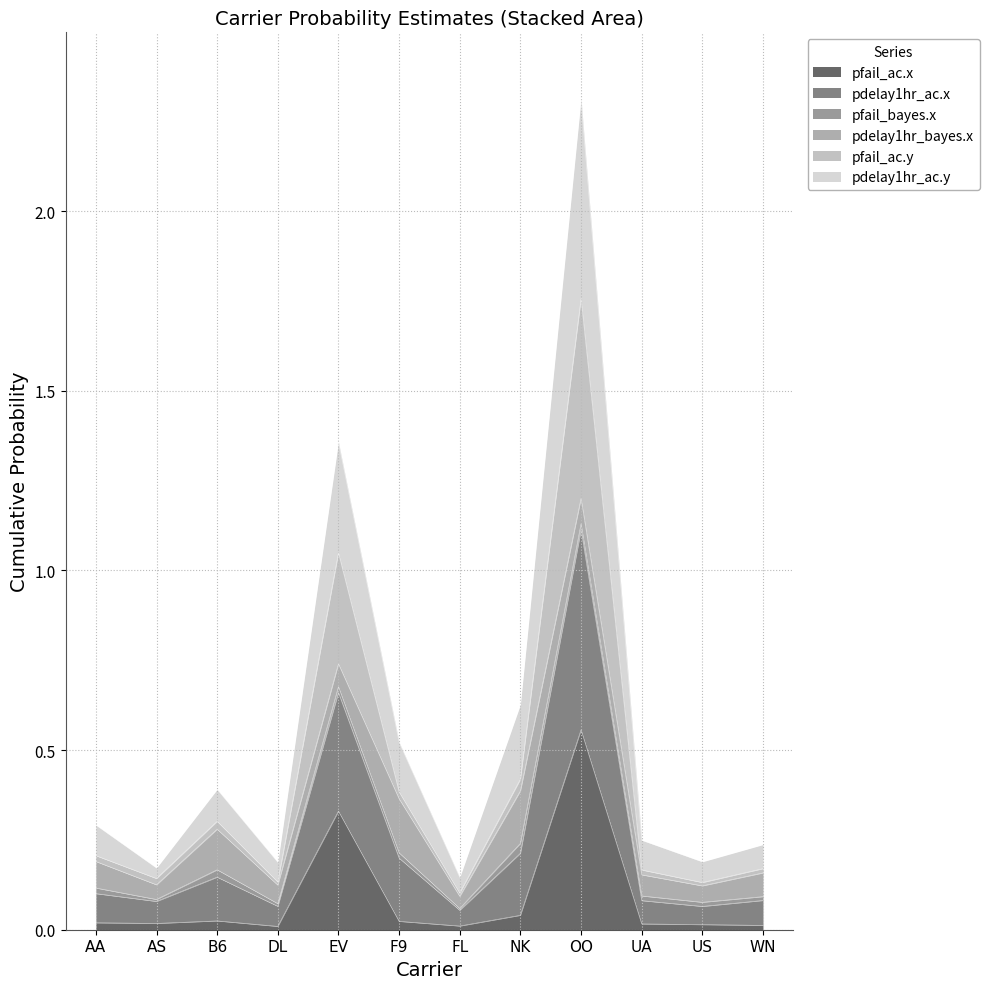

What are all the series names shown in the legend?

pfail_ac.x, pdelay1hr_ac.x, pfail_bayes.x, pdelay1hr_bayes.x, pfail_ac.y, pdelay1hr_ac.y